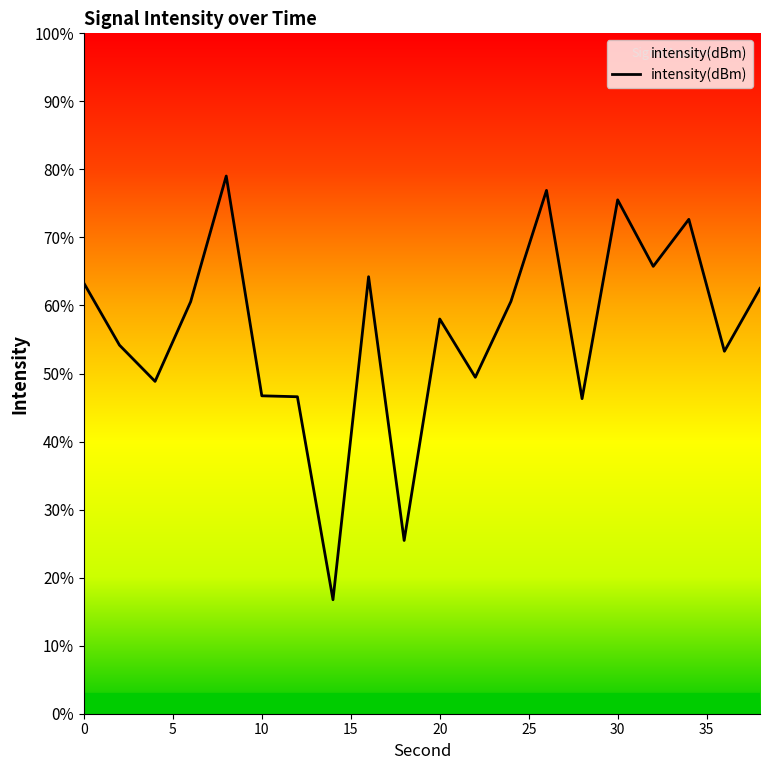

Is it true that the value at 17 is -69.5?

False